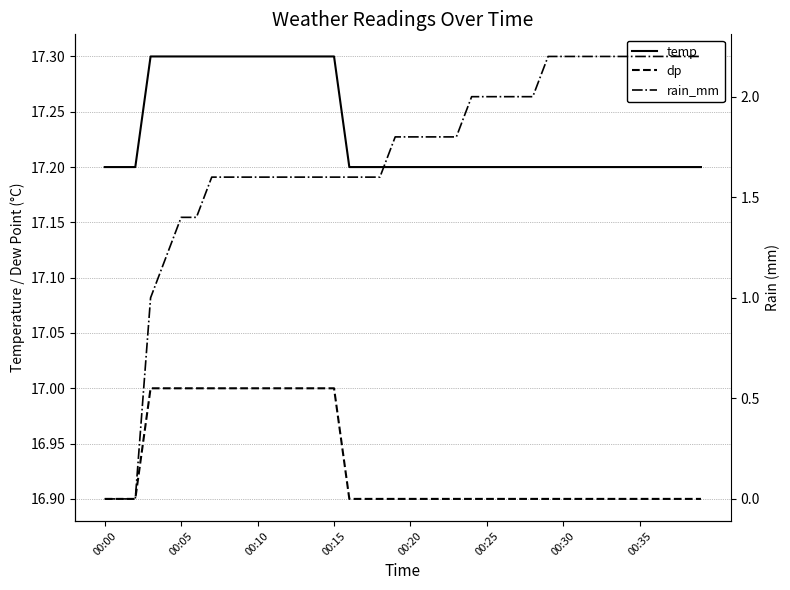

How many distinct data groups are displayed?

3